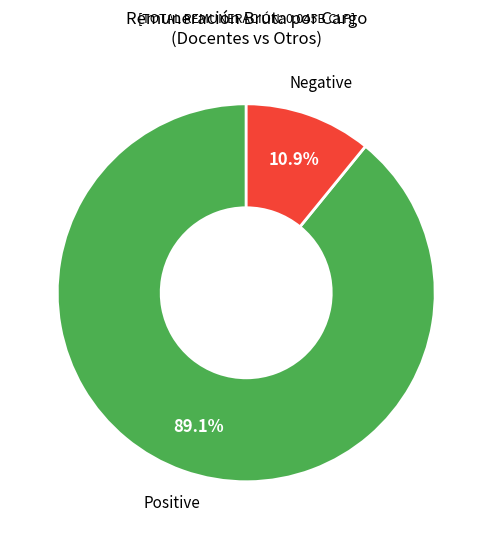

Approximately how many times larger is the value at Positive compared to Negative?

8.2